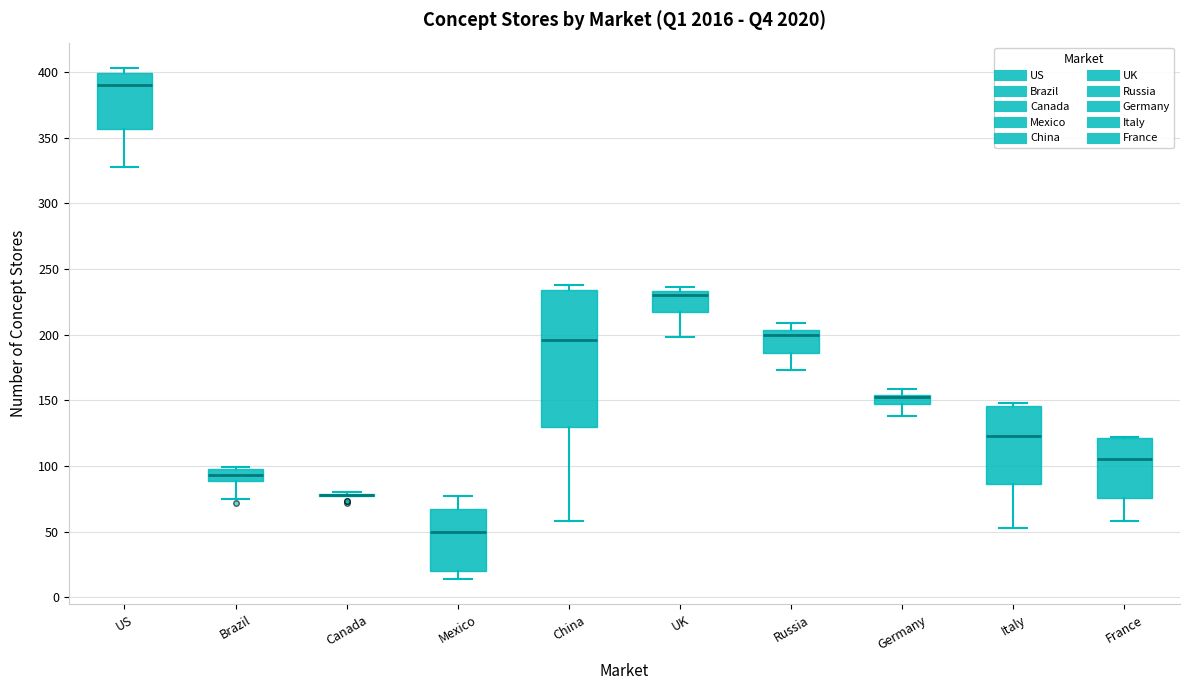

Comparing the boxes themselves (not the whiskers), which one is the tallest?

China